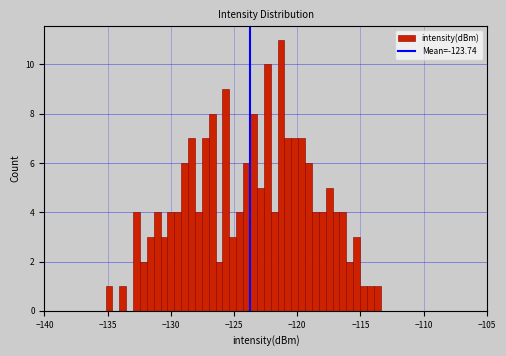

Read against the x-axis, roughly where is the centre of the tallest bar?

-121.5